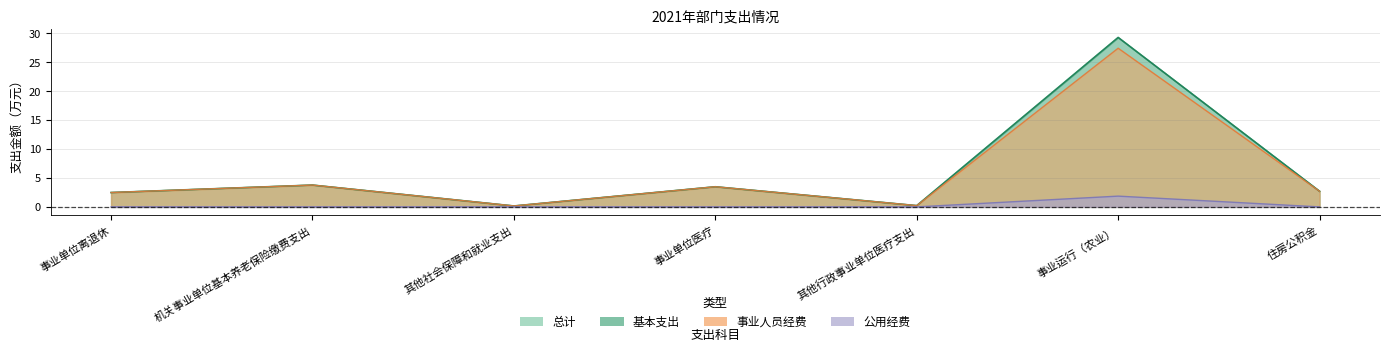

How many lines are shown in the chart?

4